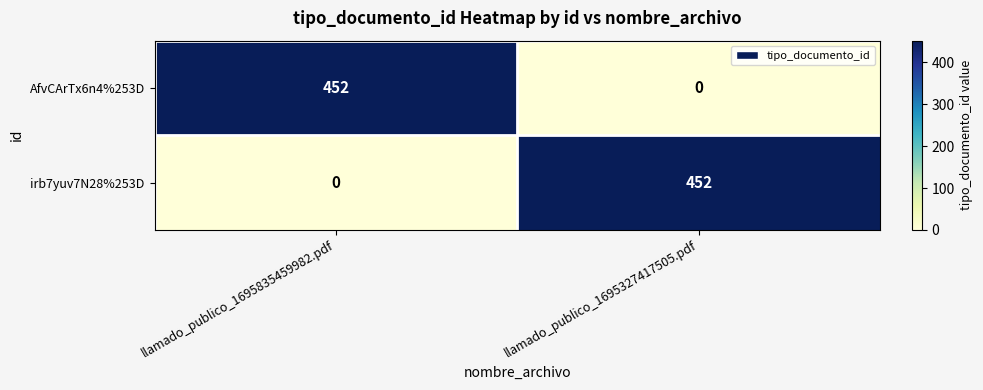

How many series are shown in this chart?

2